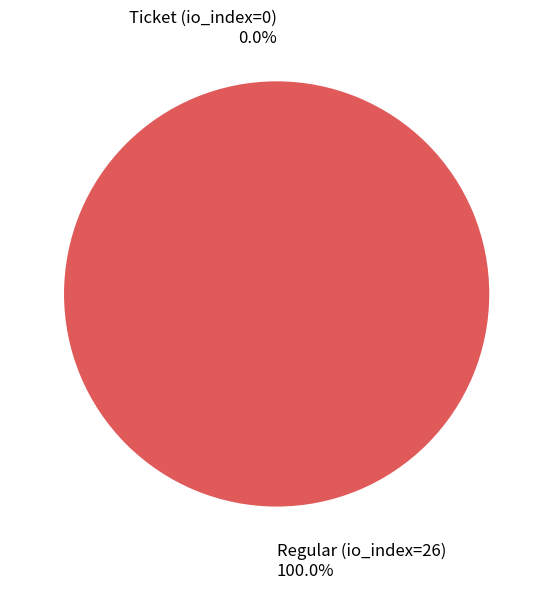

To the nearest percent, what is the difference between the Ticket (io_index=0) and Regular (io_index=26) slice percentages?

100%